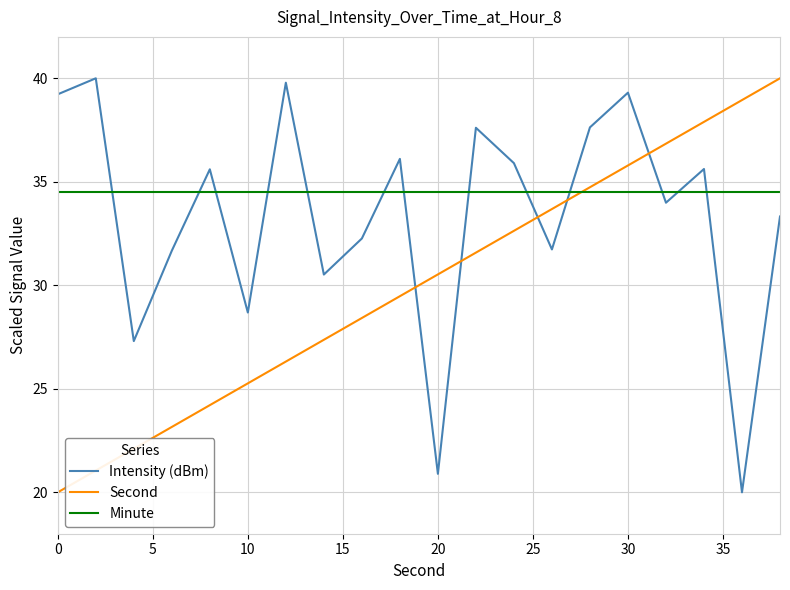

Which series has the largest total across all categories?

Minute